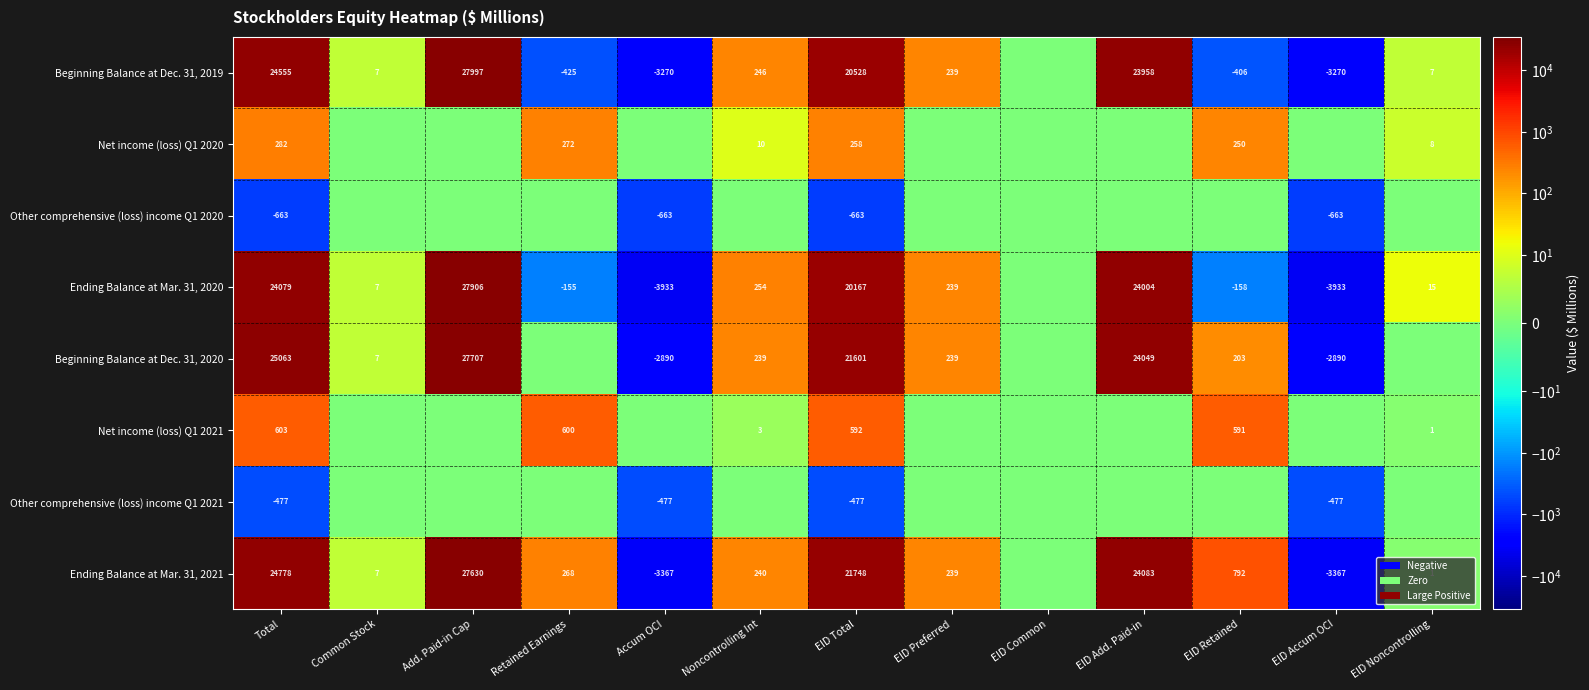

What is the sum of the Ending Balance at Mar. 31, 2021 values at Common Stock and Total?

24785